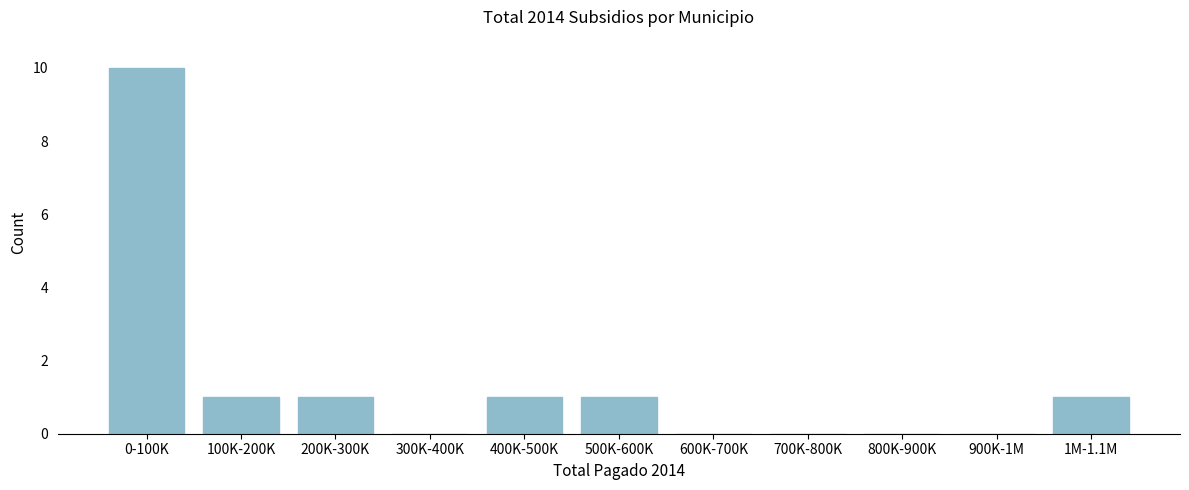

Reading left to right, transcribe all the data shown in this chart.

0-100K=10	100K-200K=1	200K-300K=1	300K-400K=0	400K-500K=1	500K-600K=1	600K-700K=0	700K-800K=0	800K-900K=0	900K-1M=0	1M-1.1M=1